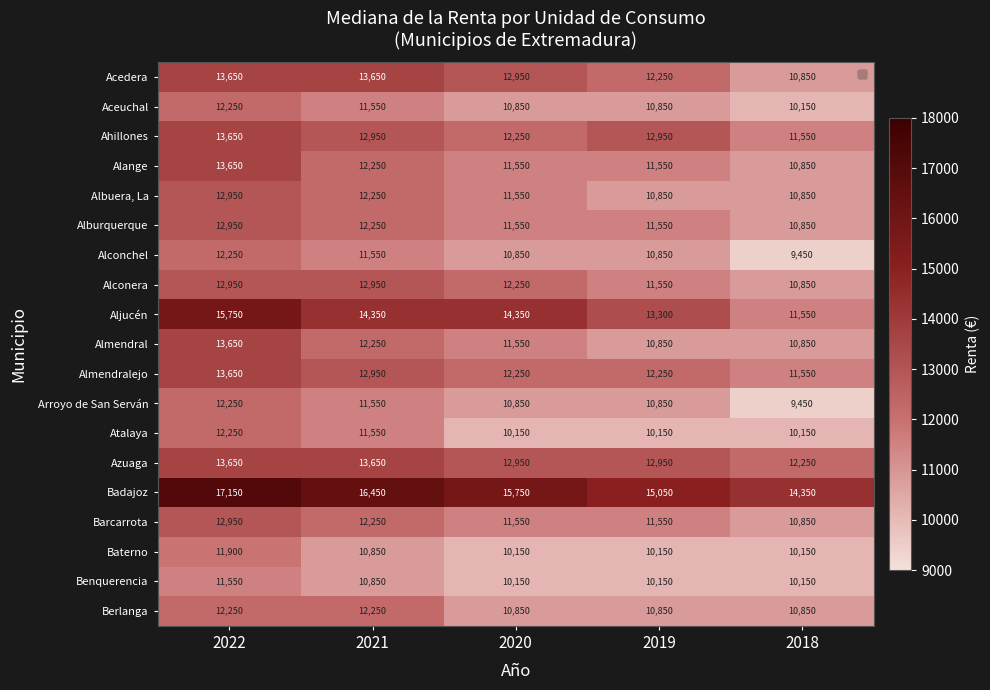

What is the maximum value for Benquerencia?

11550